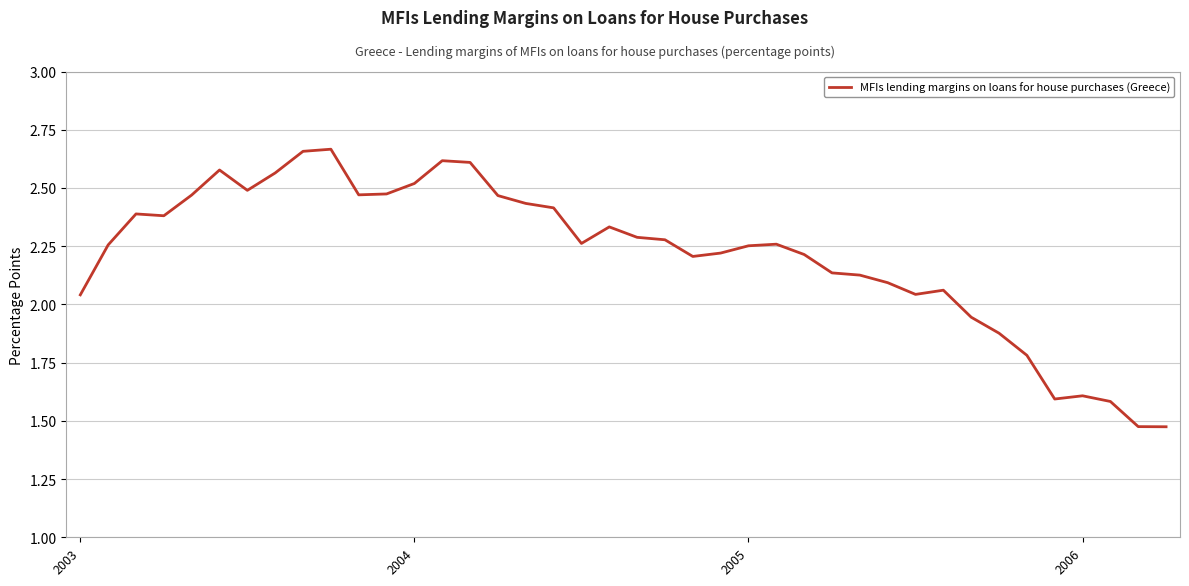

What is the difference between the maximum and minimum values?

1.2